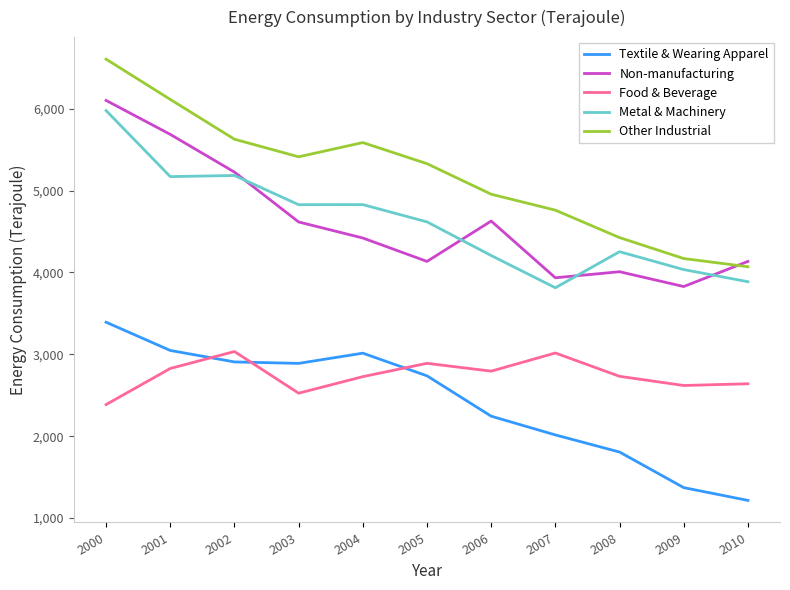

What is the sum of the Metal & Machinery values at 2004 and 2005?

9447